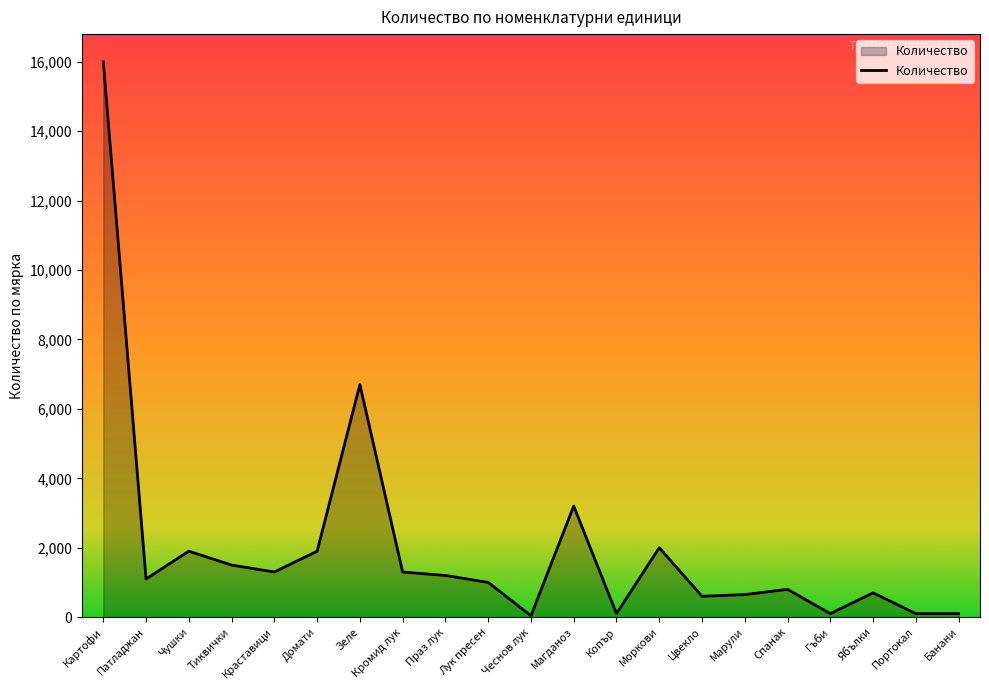

What is the difference between the values at Банани and Магданоз?

3100